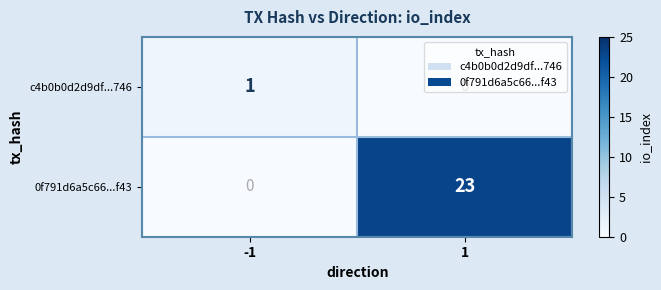

What is the total value across all series at -1?

1